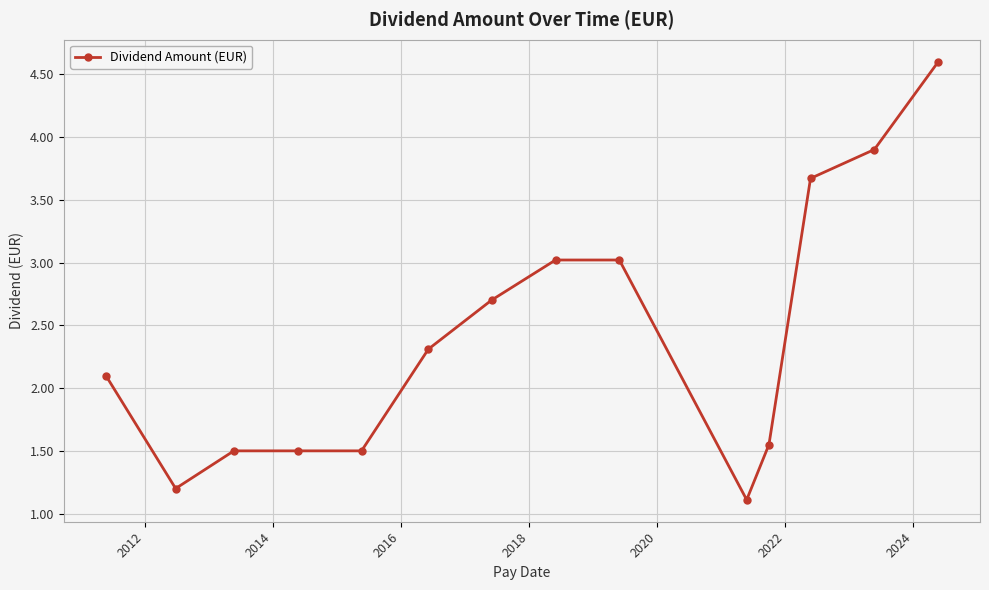

What is the difference between the second highest and second lowest values?

2.7